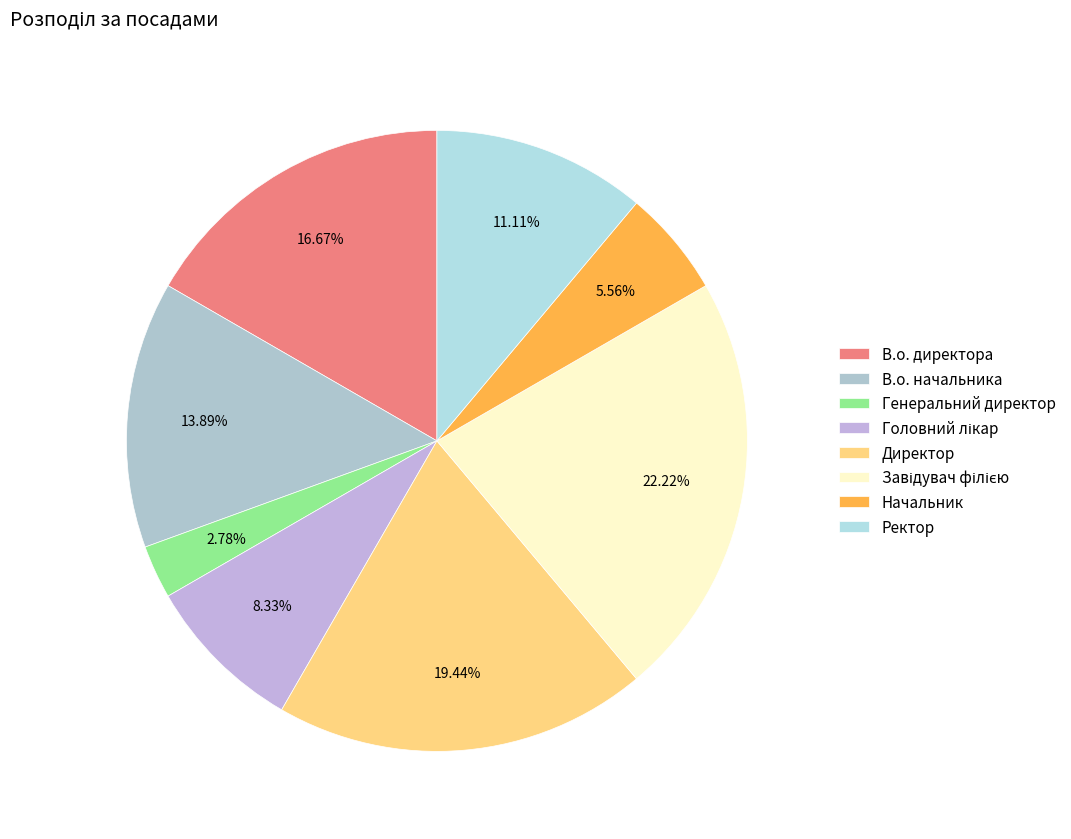

To the nearest percent, what is the difference between the Головний лікар and Генеральний директор slice percentages?

6%